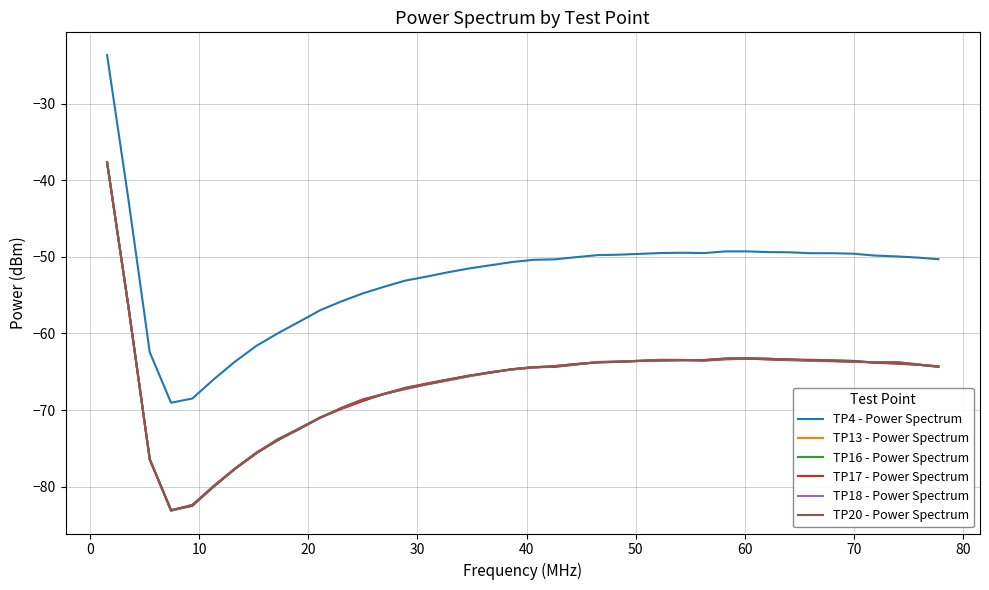

What is the smallest value displayed?

-83.2